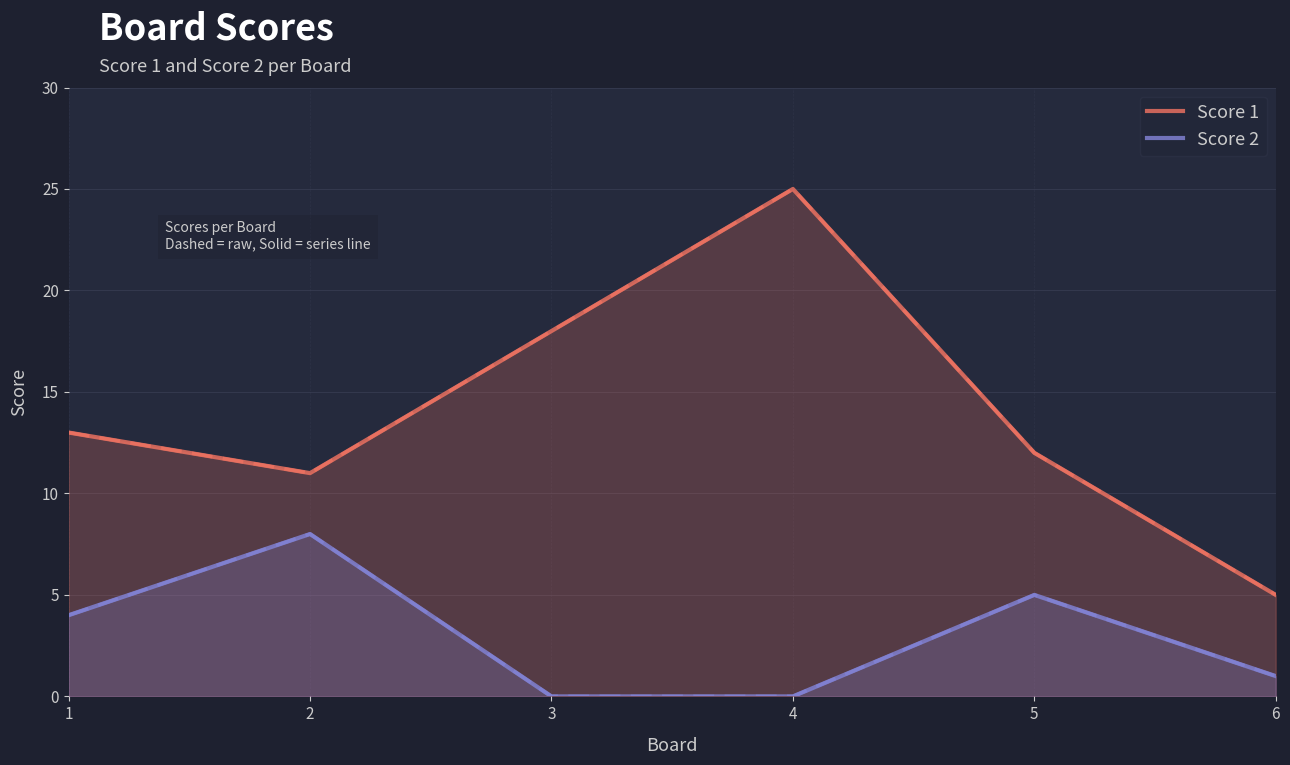

How many lines are shown in the chart?

2